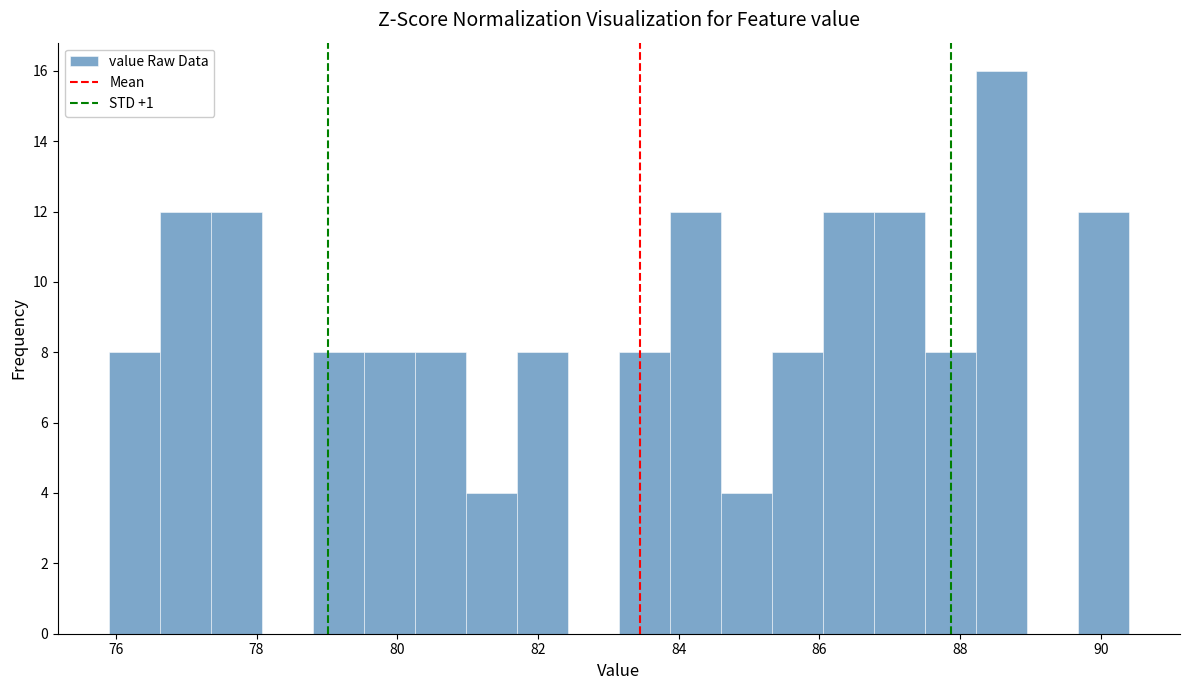

Read against the x-axis, roughly where is the centre of the tallest bar?

88.6